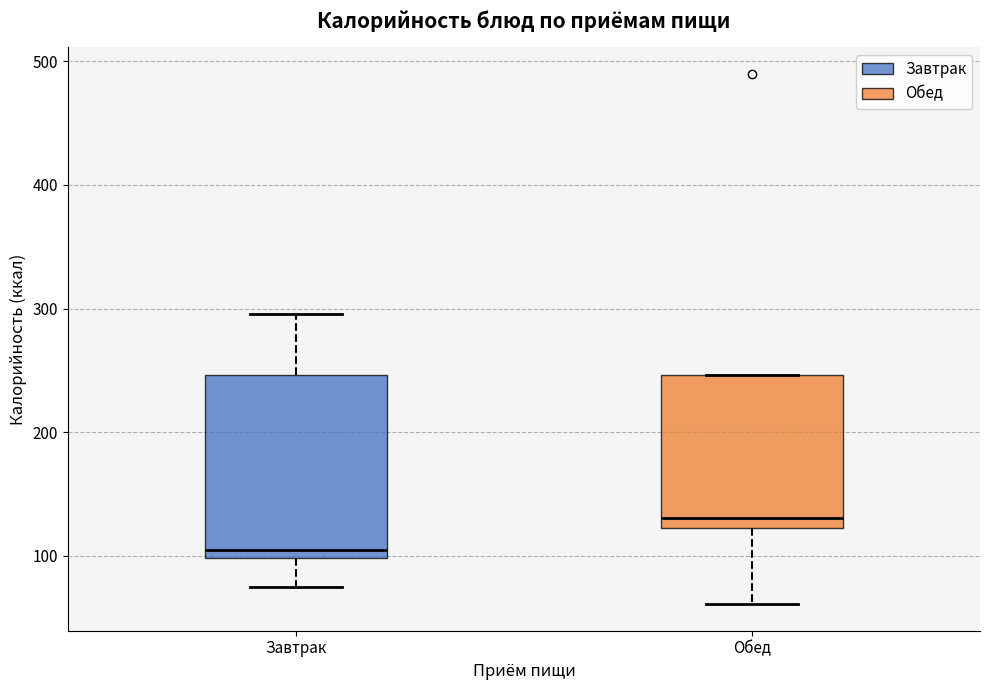

Where is the upper edge of the box for Обед on the y-axis? The values are not printed on the chart, so give them approximately, as read against the axis.

250